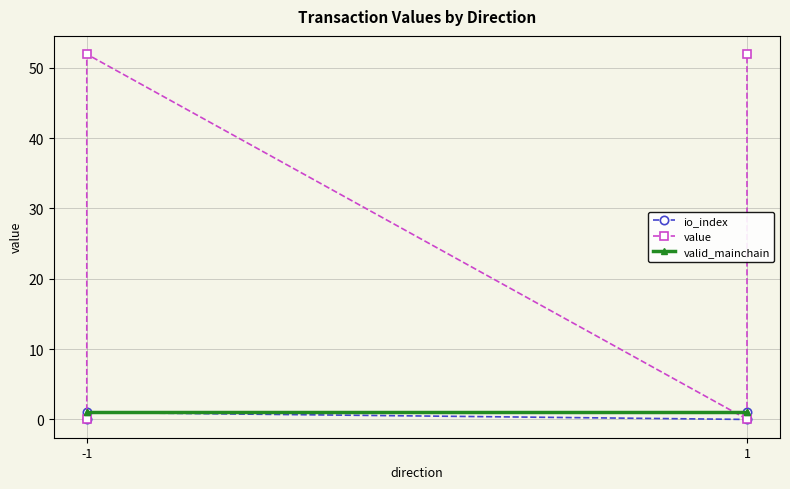

The value of valid_mainchain at 1 is 1.6. True or false?

False